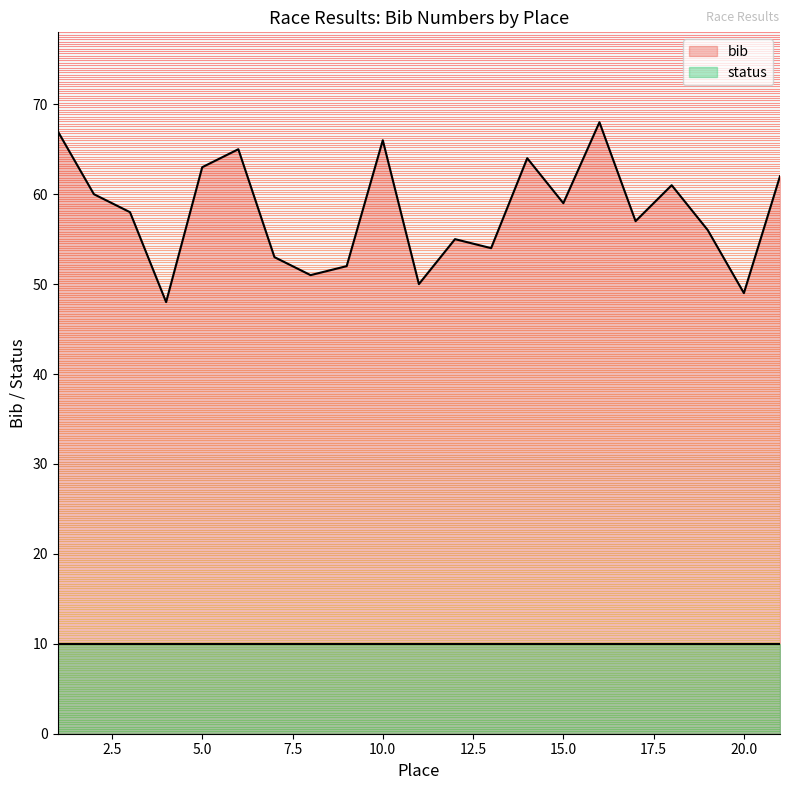

Reading left to right, transcribe all the data shown in this chart.

67	60	58	48	63	65	53	51	52	66	50	55	54	64	59	68	57	61	56	49	62